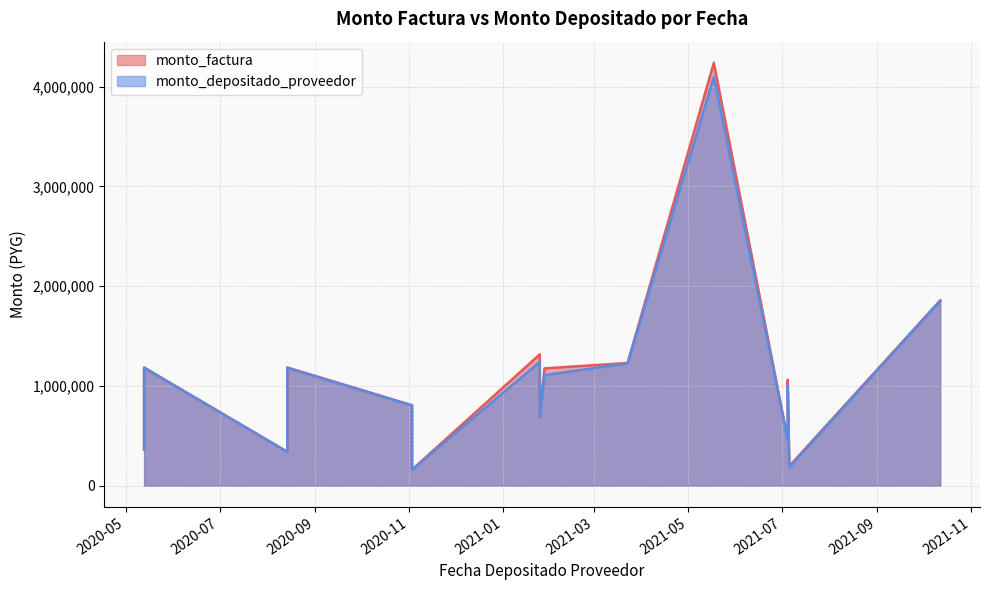

Which series has the largest range (max minus min)?

monto_factura